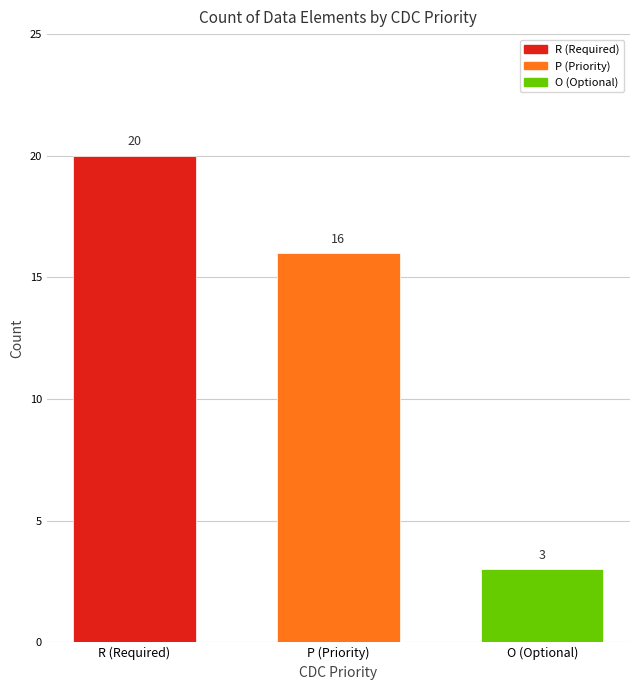

Rank the categories by value from highest to lowest.

R (Required), P (Priority), O (Optional)